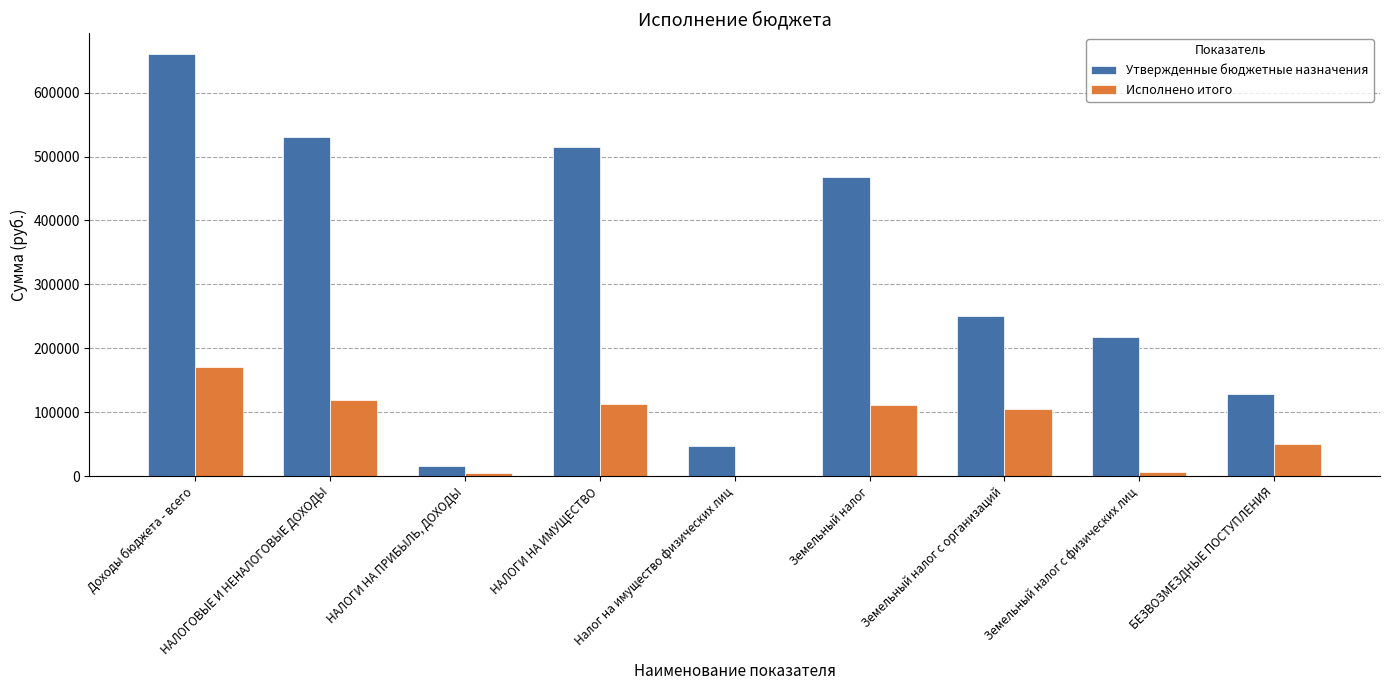

How many groups of bars are there?

9